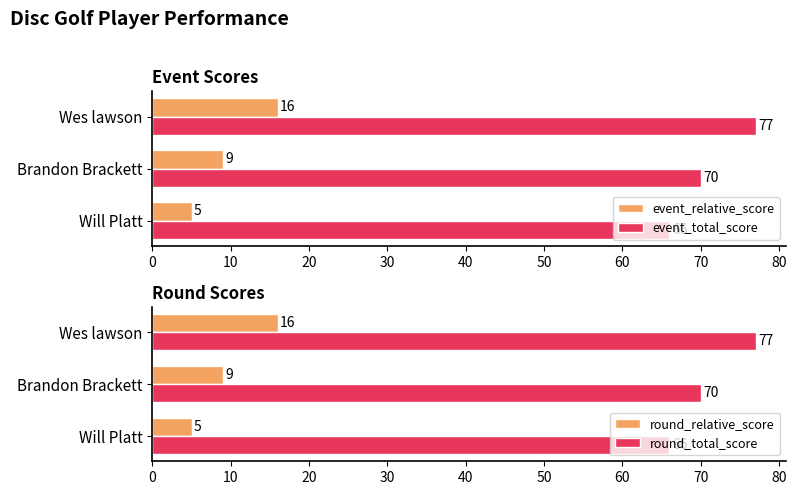

Rank the categories by round_relative_score value from lowest to highest.

Will Platt, Brandon Brackett, Wes lawson